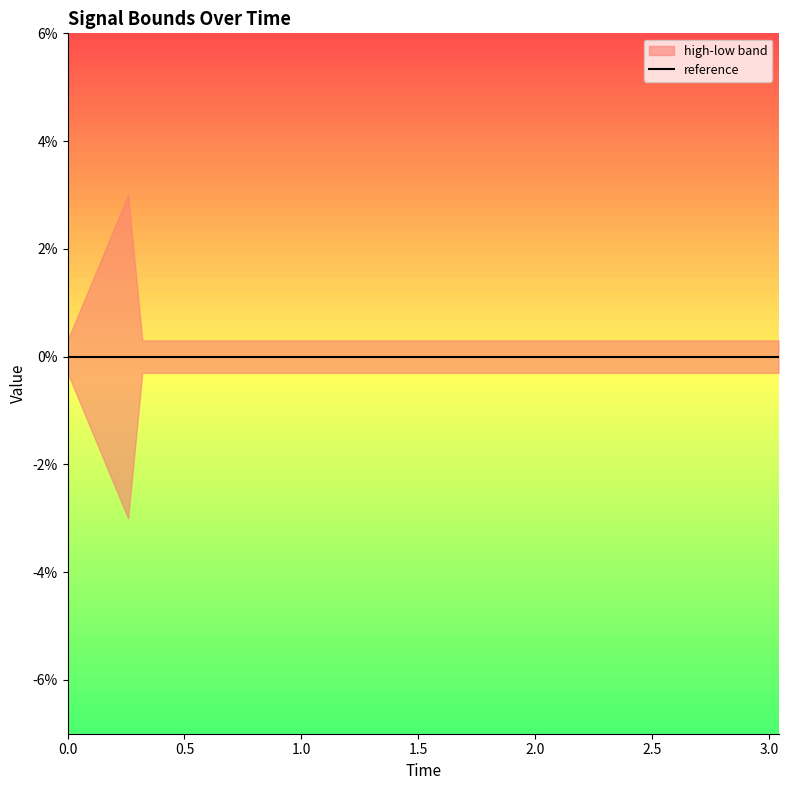

List the labels in order of low value, largest first.

0, 2, 3, 4, 5, 6, 7, 8, 9, 10, 11, 12, 13, 14, 15, 16, 17, 18, 19, 1